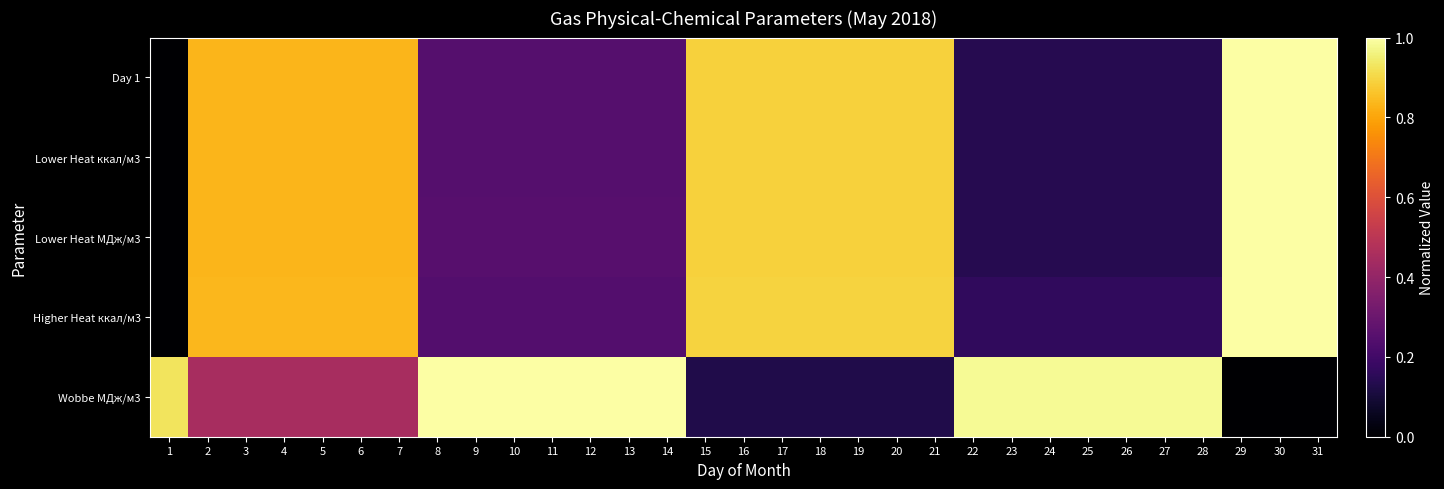

Which series has the largest total across all categories?

Wobbe МДж/м3